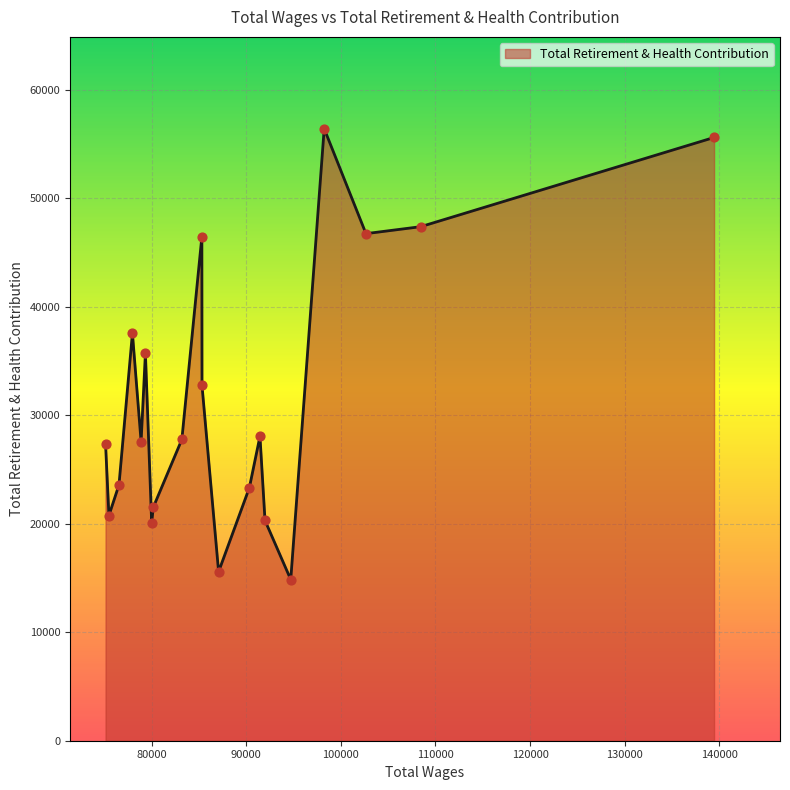

What is the maximum value shown in the chart?

56416